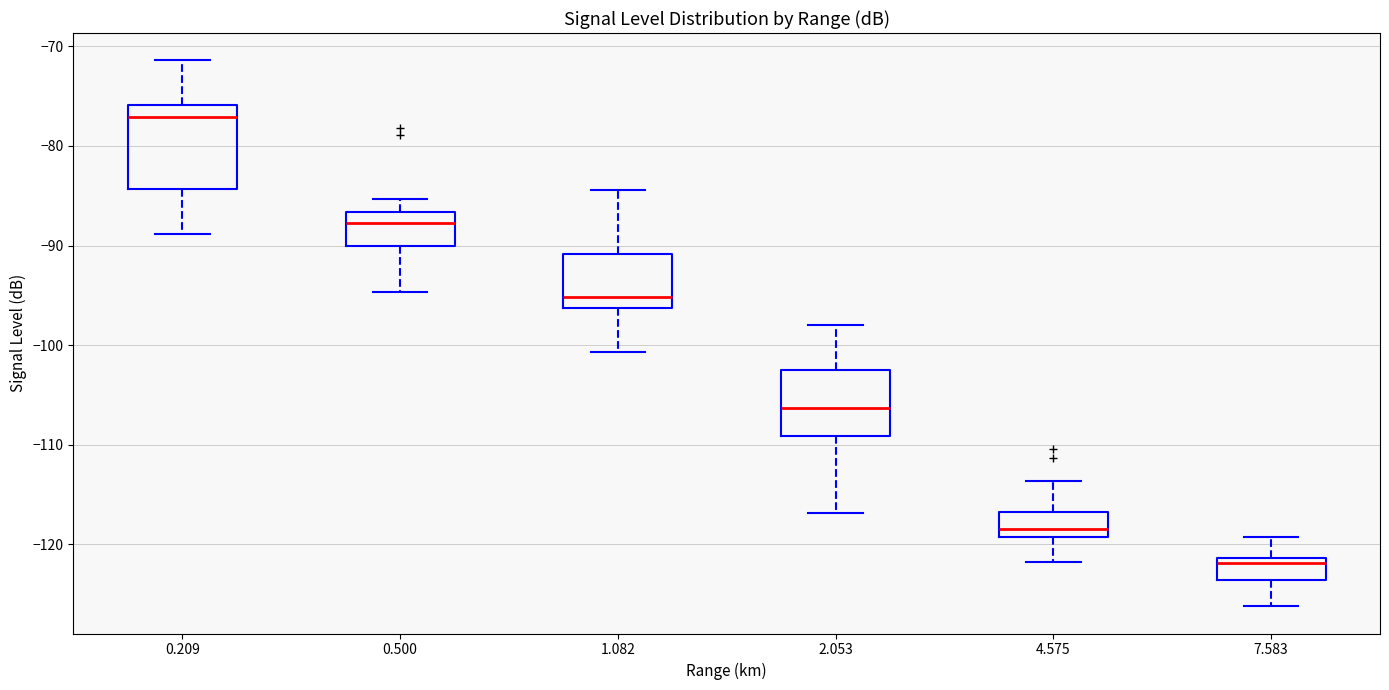

Comparing the boxes themselves (not the whiskers), which one is the tallest?

0.209